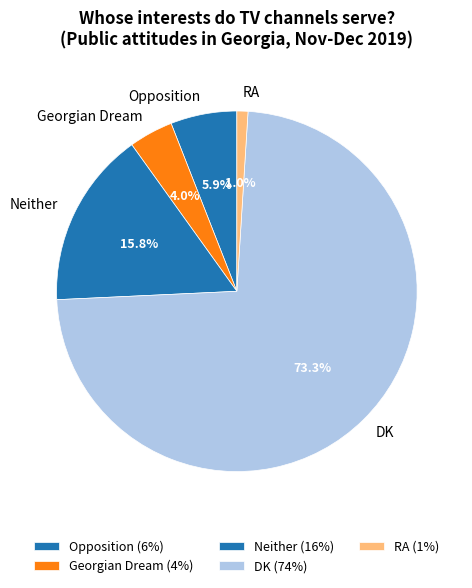

To the nearest percent, what percentage of the pie is Georgian Dream?

4%